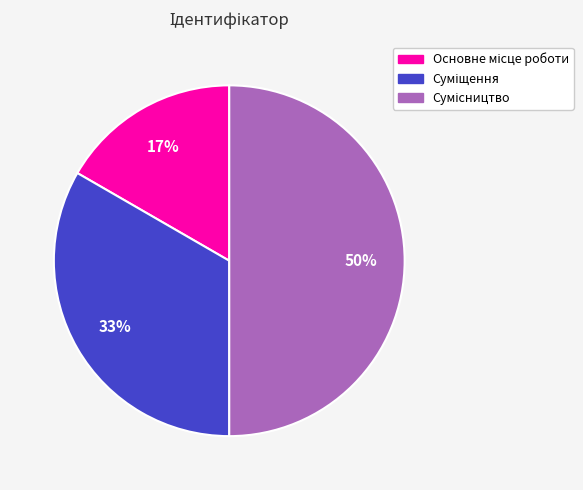

To the nearest percent, what is the difference between the largest and smallest slice percentages?

33%